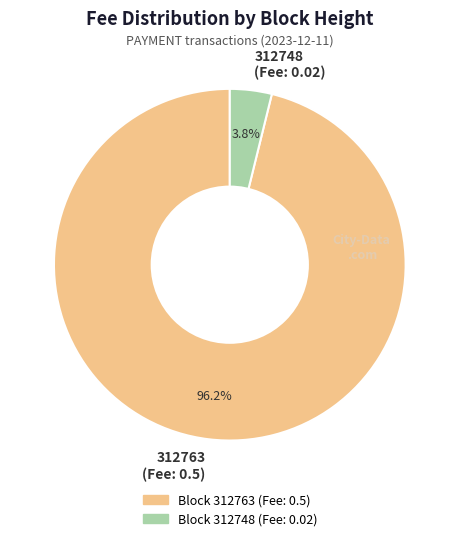

True or false: 312763 accounts for 11% of the total.

False